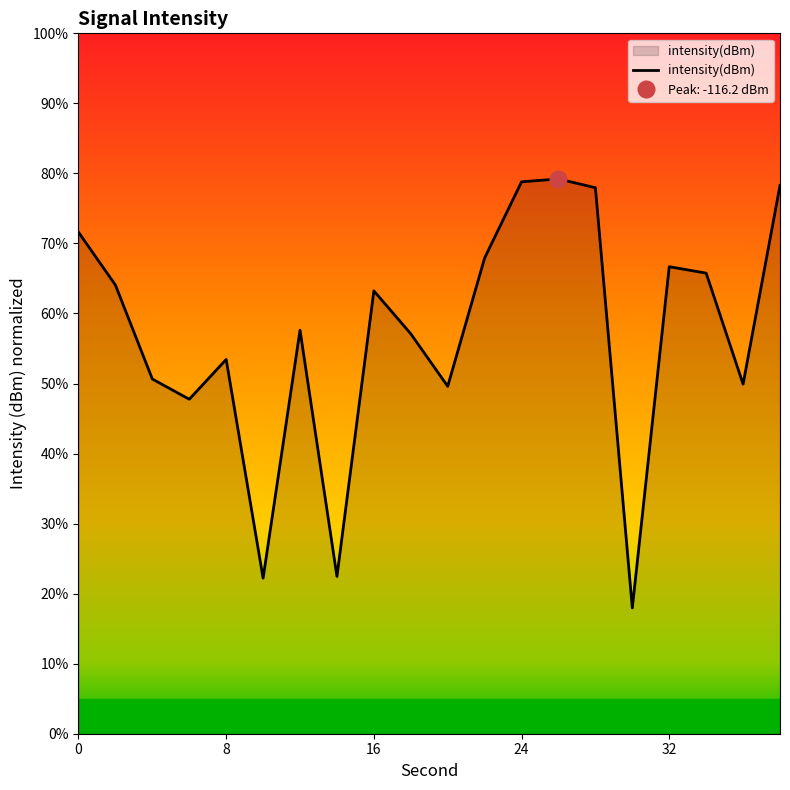

What is the minimum value shown in the chart?

18.0